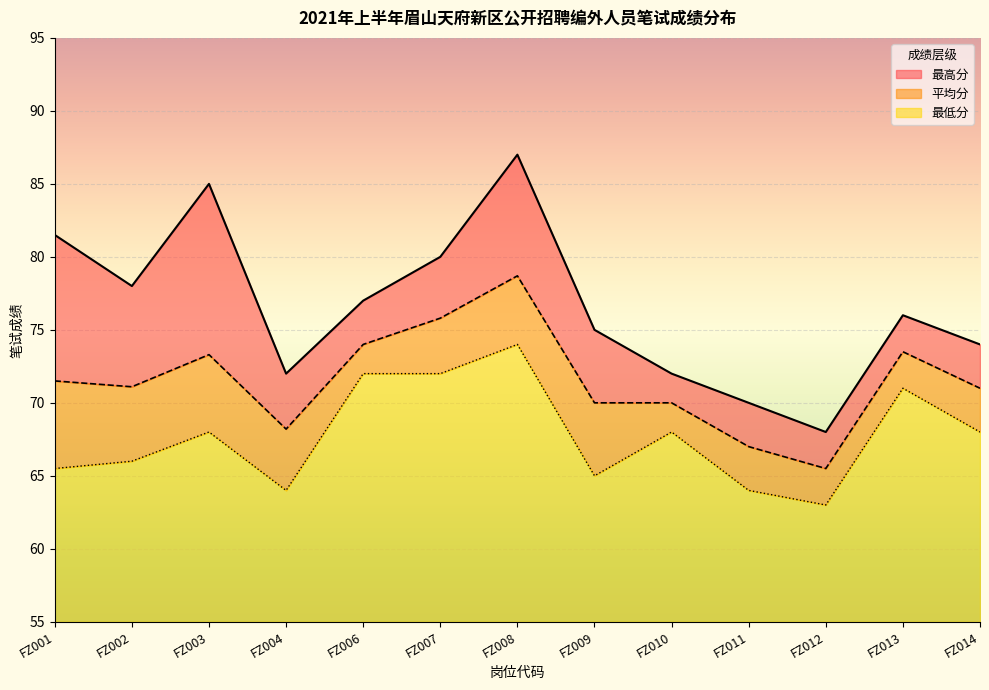

What is the average value of the 平均分 series?

71.5